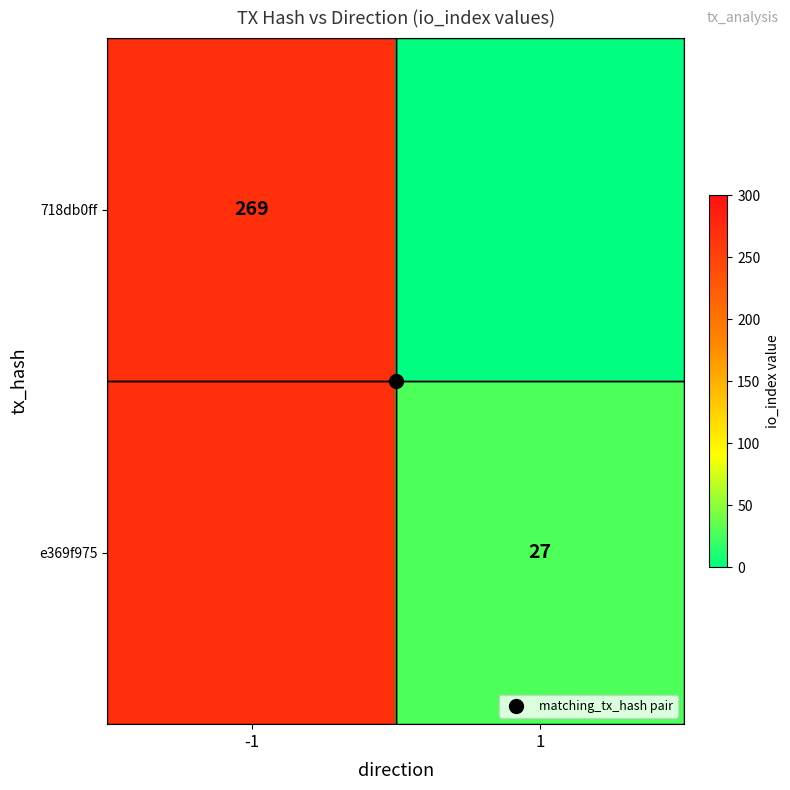

At which category does the chart reach its peak across all series?

-1